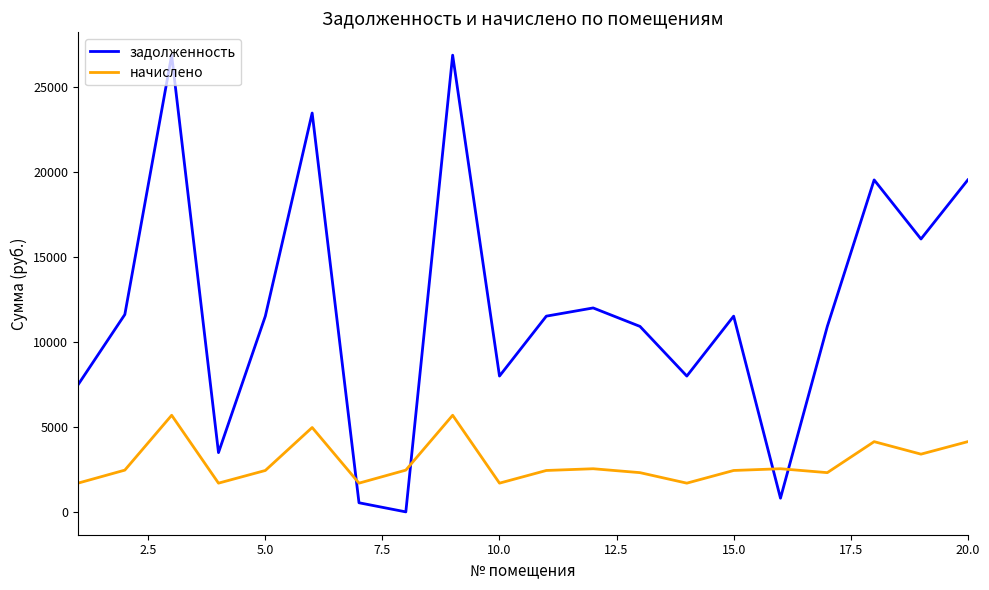

Which series has the largest range (max minus min)?

задолженность